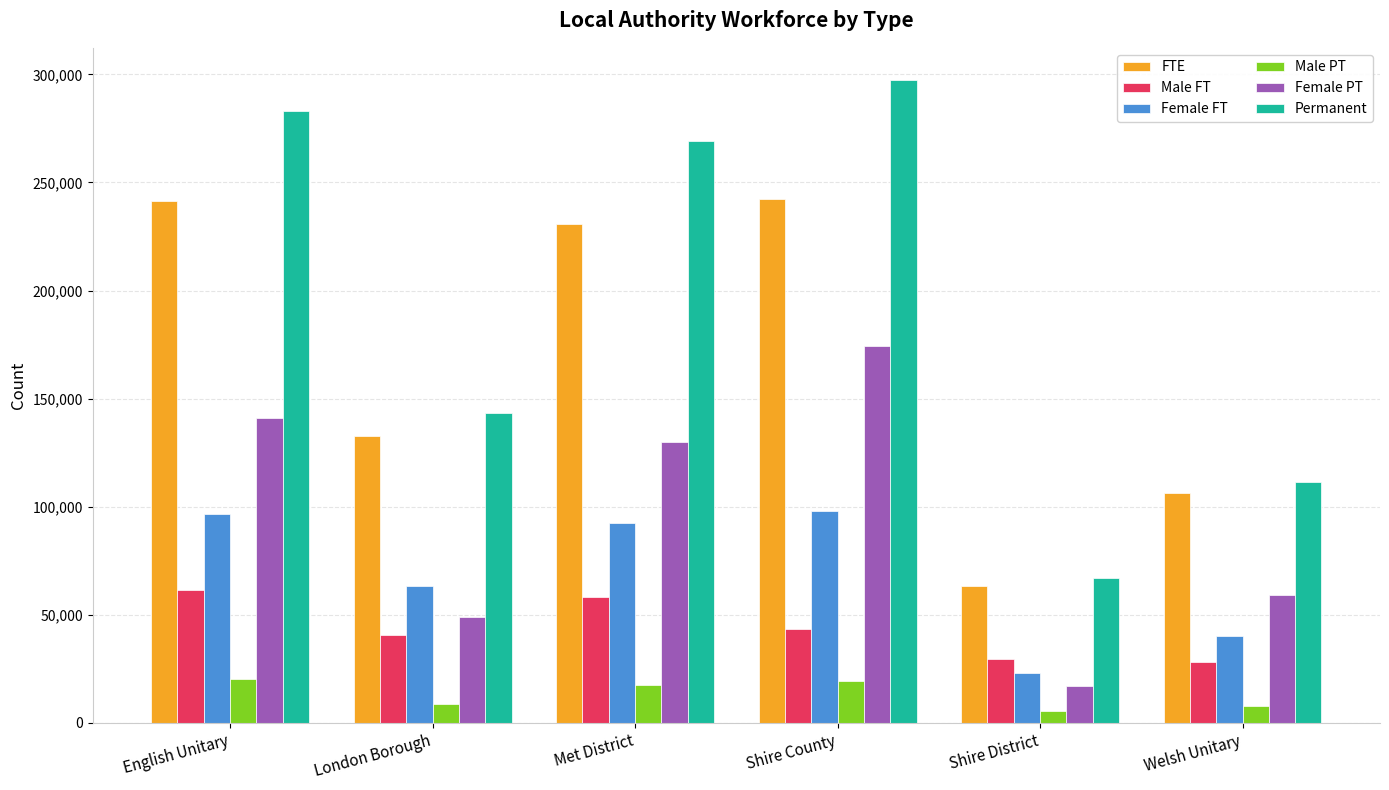

At which category is the sum across all series the highest?

Shire County